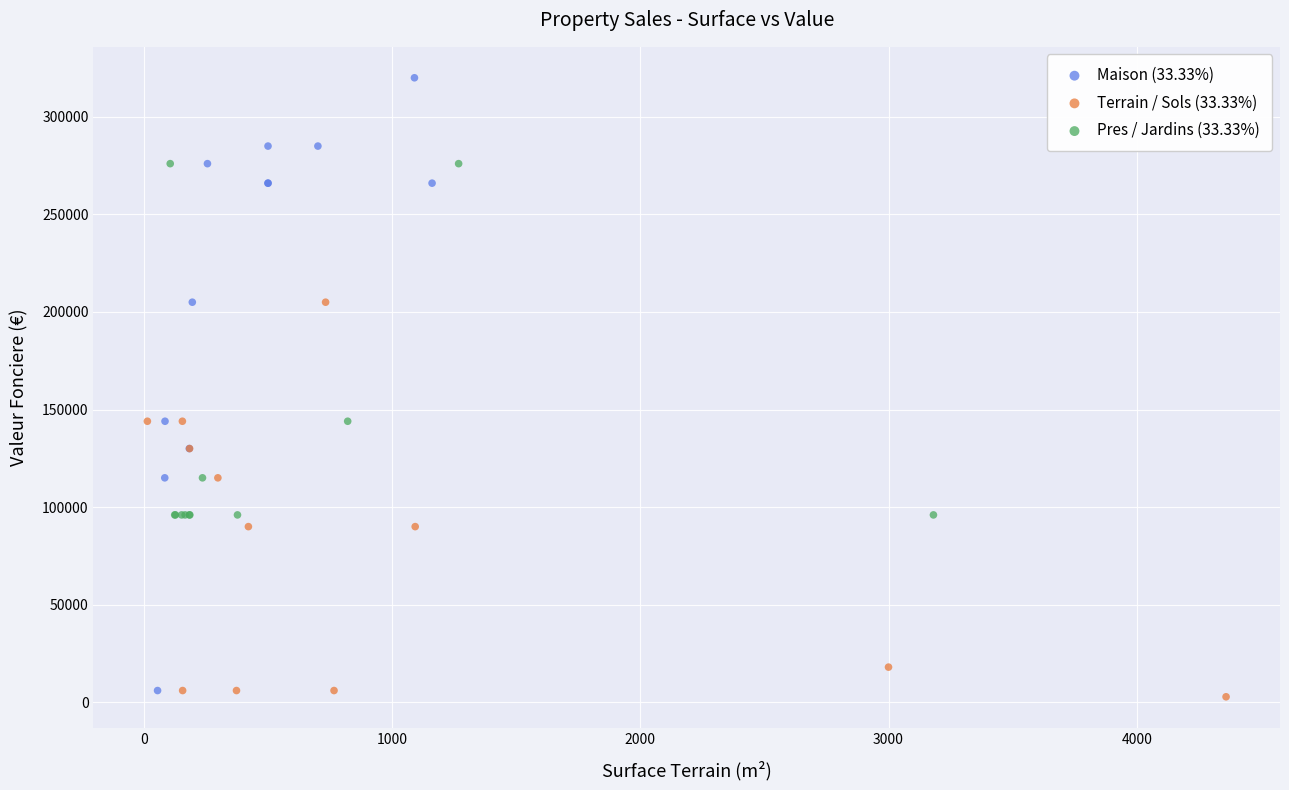

Which series has the widest spread of Y values?

Maison (33.33%)